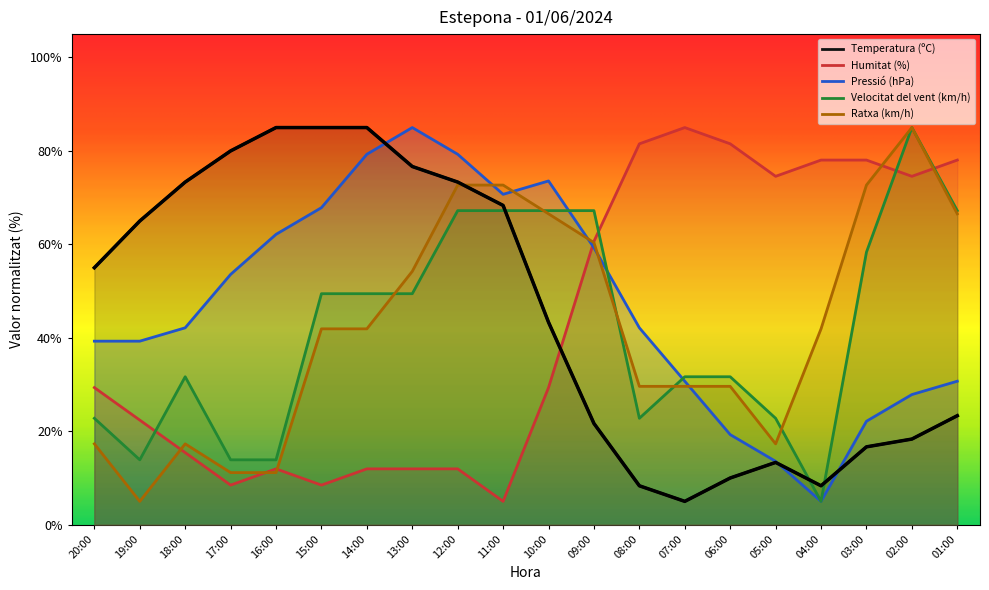

How many lines are shown in the chart?

5